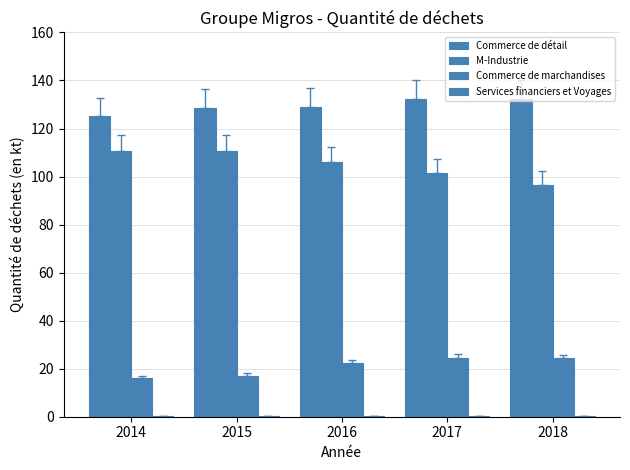

Rank the series by their maximum value, from highest to lowest.

Commerce de détail, M-Industrie, Commerce de marchandises, Services financiers et Voyages